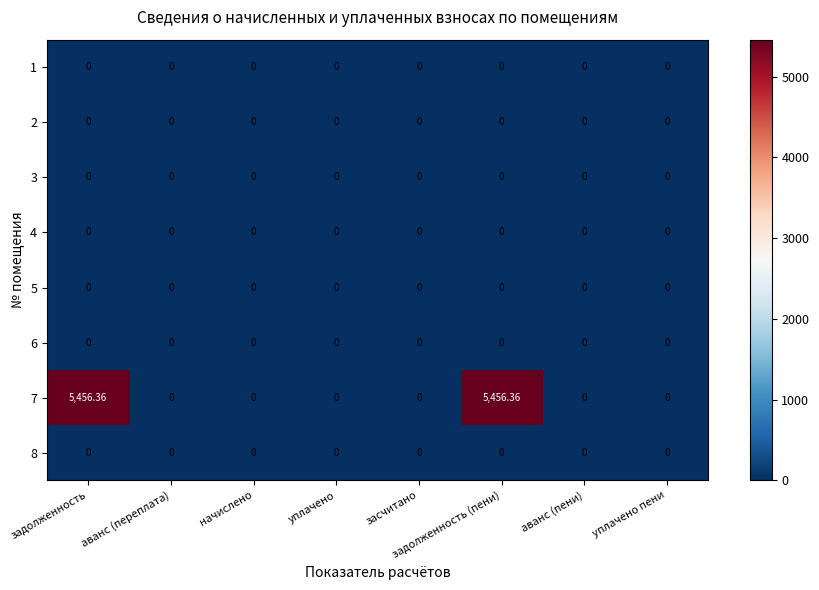

How many series are shown in this chart?

8